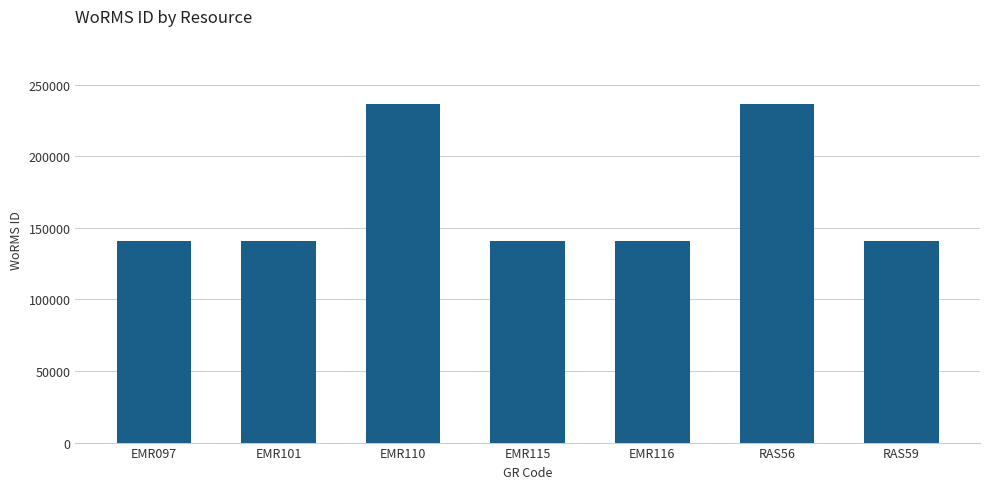

True or false: the data shows 140687 at EMR097.

True